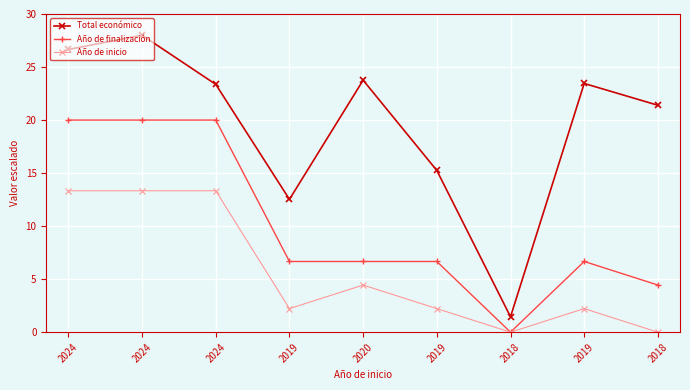

True or false: Total económico has a value of 21.4 at 2018.

True